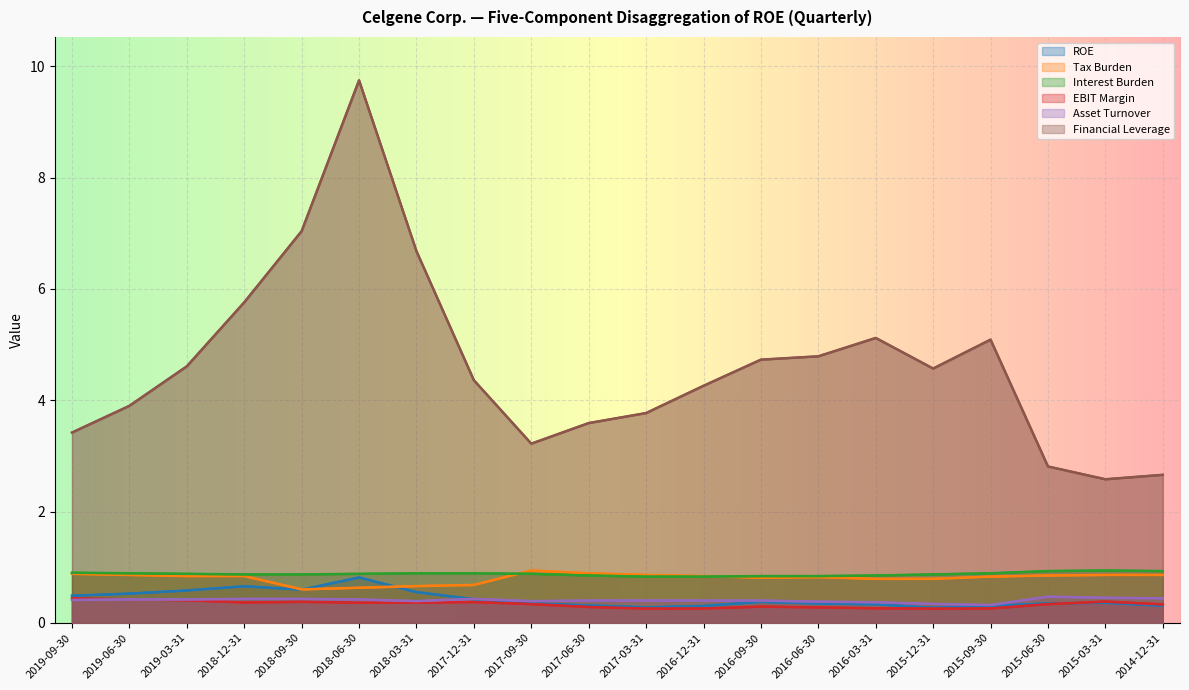

What is the sum of all Financial Leverage values?

92.7